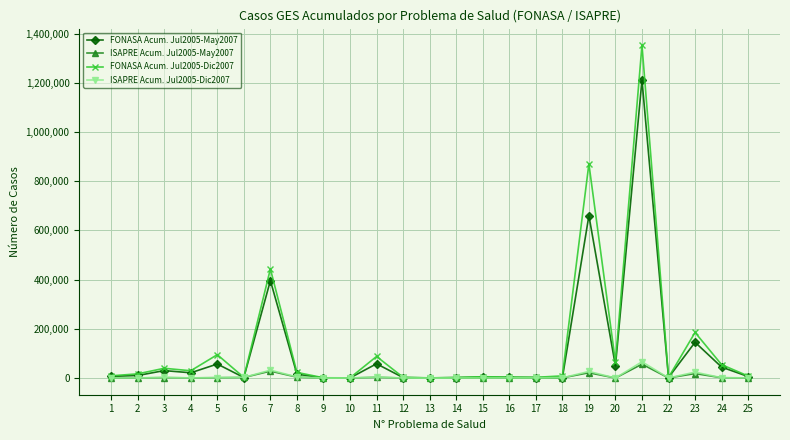

At which category is the sum across all series the highest?

21